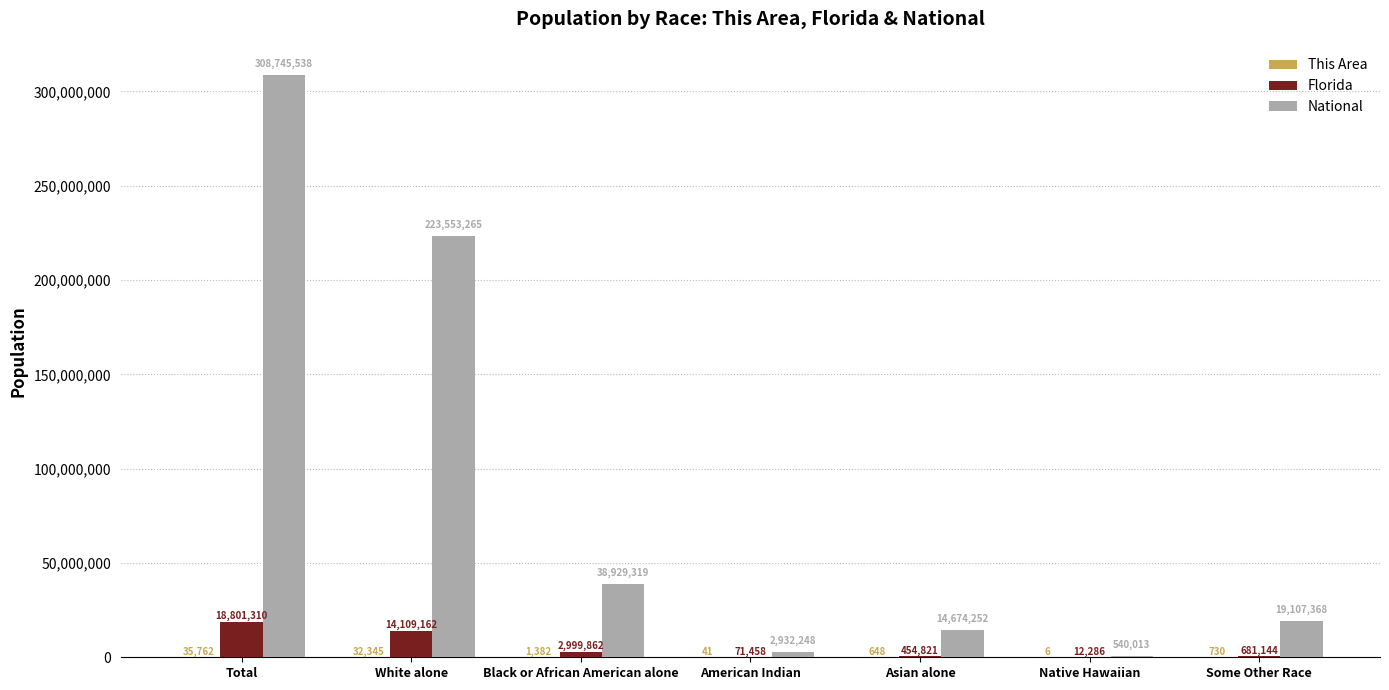

What is the total value across all series at Native Hawaiian?

552305